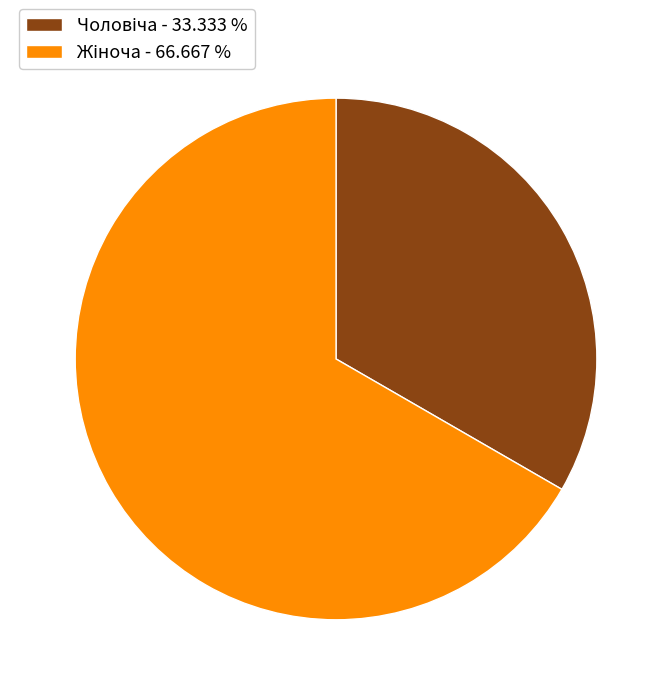

Does any single category account for the majority?

Yes